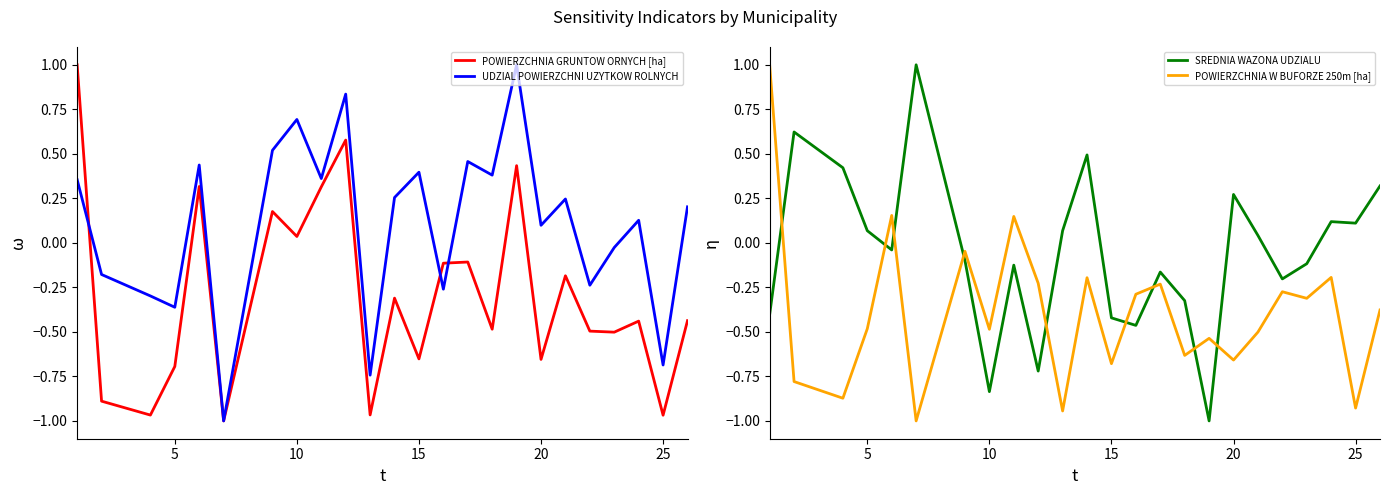

Reading left to right, what are all the values shown in this chart?

POWIERZCHNIA GRUNTOW ORNYCH [ha]: 1.0	-0.9	-1.0	-0.7	0.3	-1.0	0.2	0.0	0.3	0.6	-1.0	-0.3	-0.7	-0.1	-0.1	-0.5	0.4	-0.7	-0.2	-0.5	-0.5	-0.4	-1.0	-0.4
UDZIAL POWIERZCHNI UZYTKOW ROLNYCH: 0.4	-0.2	-0.3	-0.4	0.4	-1.0	0.5	0.7	0.4	0.8	-0.7	0.3	0.4	-0.3	0.5	0.4	1.0	0.1	0.2	-0.2	-0.0	0.1	-0.7	0.2
SREDNIA WAZONA UDZIALU: -0.4	0.6	0.4	0.1	-0.0	1.0	-0.1	-0.8	-0.1	-0.7	0.1	0.5	-0.4	-0.5	-0.2	-0.3	-1.0	0.3	0.0	-0.2	-0.1	0.1	0.1	0.3
POWIERZCHNIA W BUFORZE 250m [ha]: 1.0	-0.8	-0.9	-0.5	0.2	-1.0	-0.0	-0.5	0.1	-0.2	-0.9	-0.2	-0.7	-0.3	-0.2	-0.6	-0.5	-0.7	-0.5	-0.3	-0.3	-0.2	-0.9	-0.4